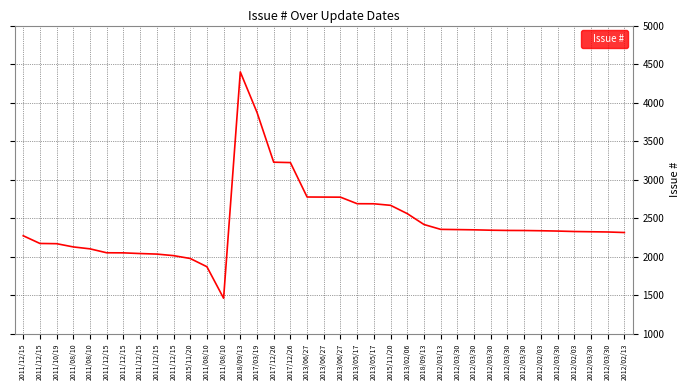

How many lines are shown in the chart?

1